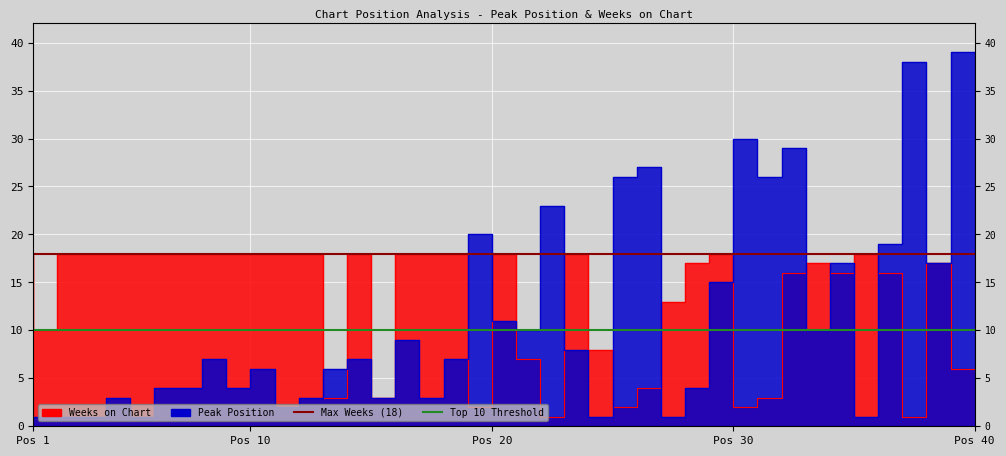

What is the average value of the Top 10 Threshold series?

10